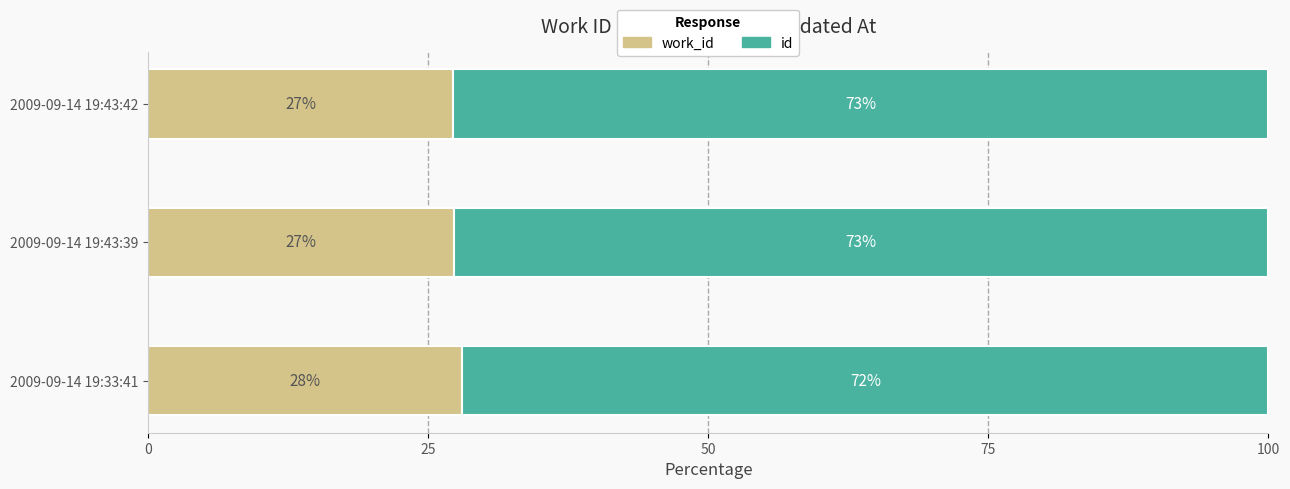

What is the total value across all series at 2009-09-14 19:43:42?

100.0